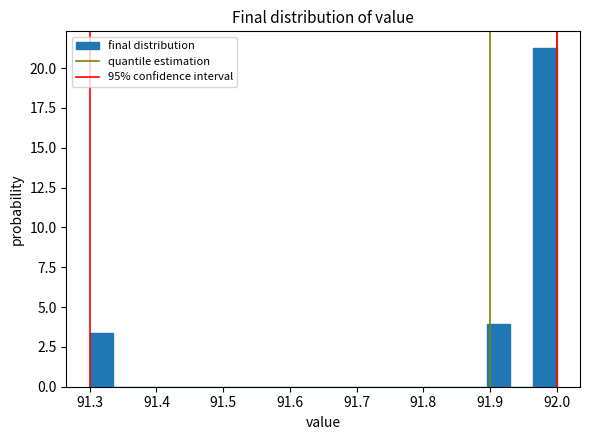

Read against the x-axis, roughly where is the centre of the tallest bar?

91.98